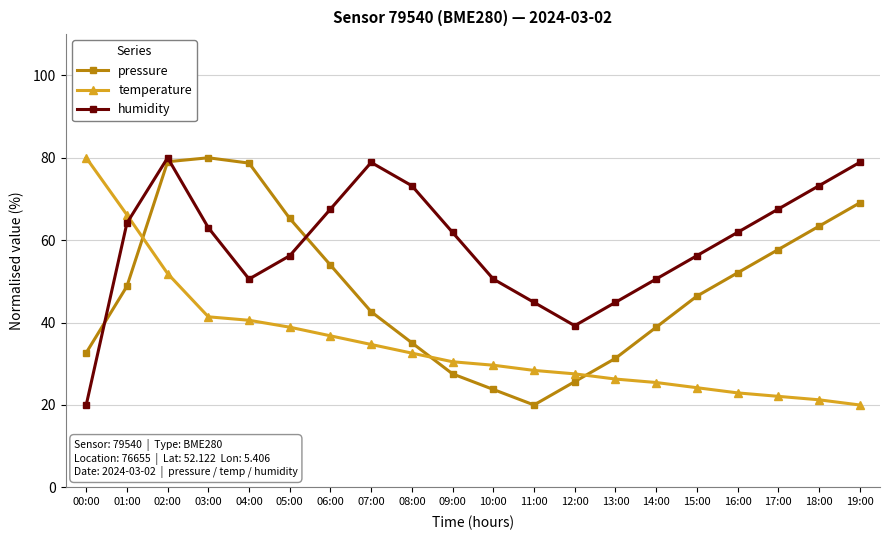

Does the chart display data point markers on the line(s)?

Yes